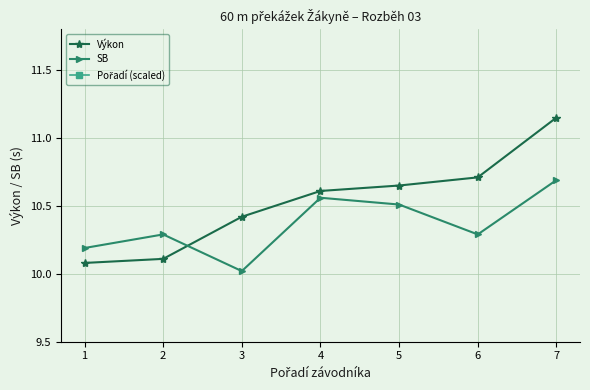

What is the value of the Výkon point at the 3rd from the left?

10.4